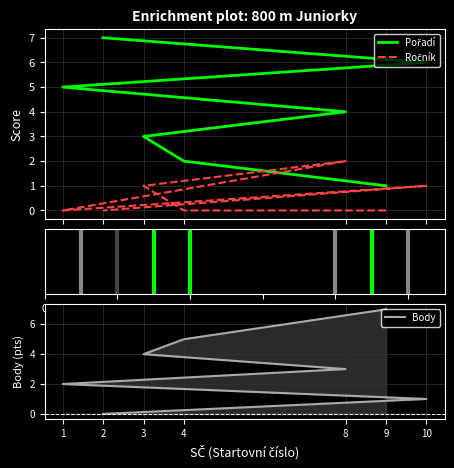

Is the value of Pořadí at 9 greater than the value of Body at 8?

No